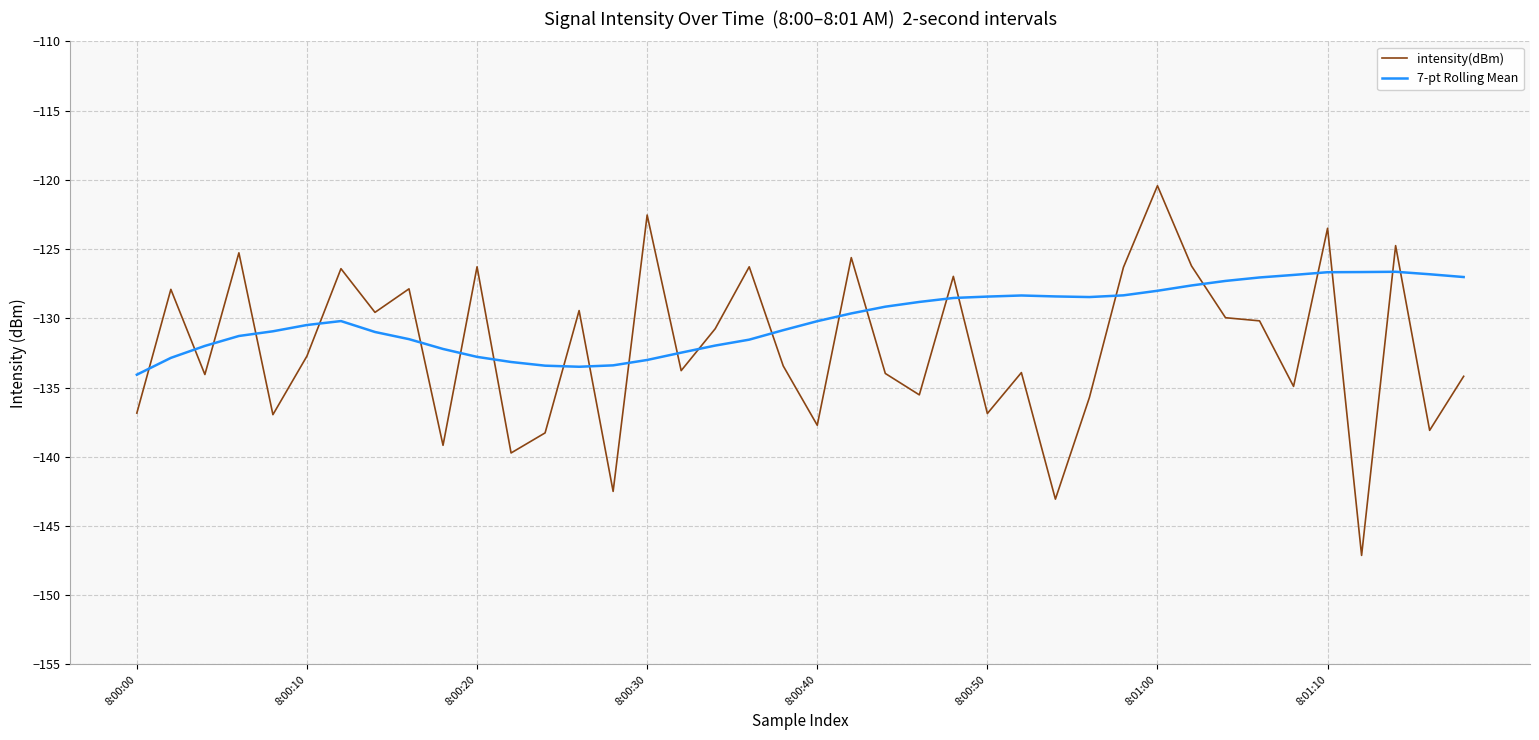

How many lines are shown in the chart?

2